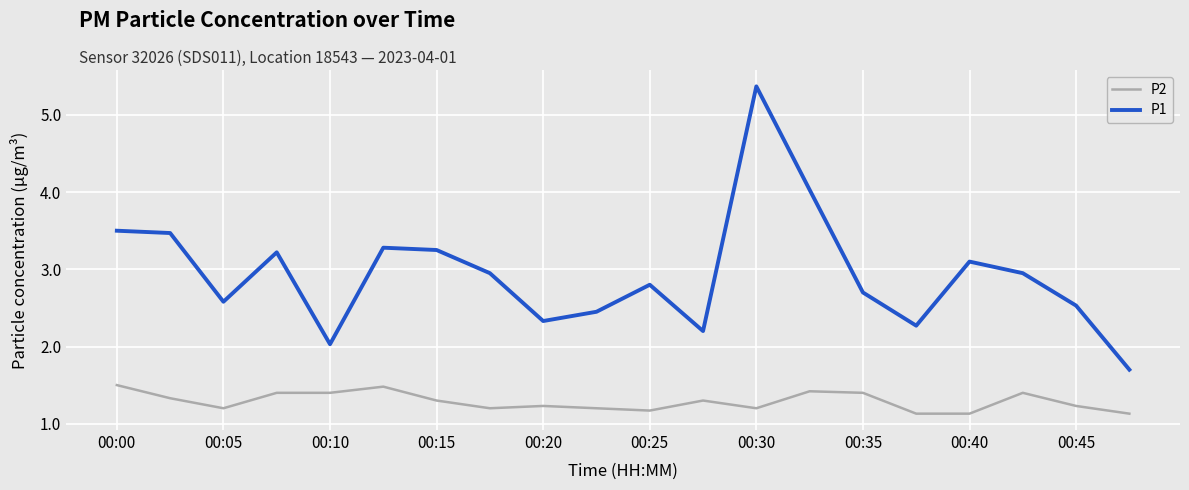

What are all the series names shown in the legend?

P2, P1